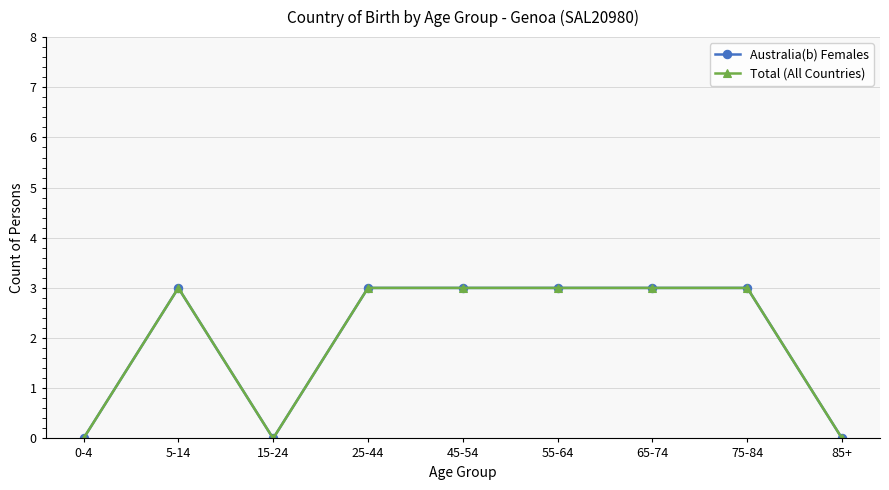

What position from the left is 0-4?

1